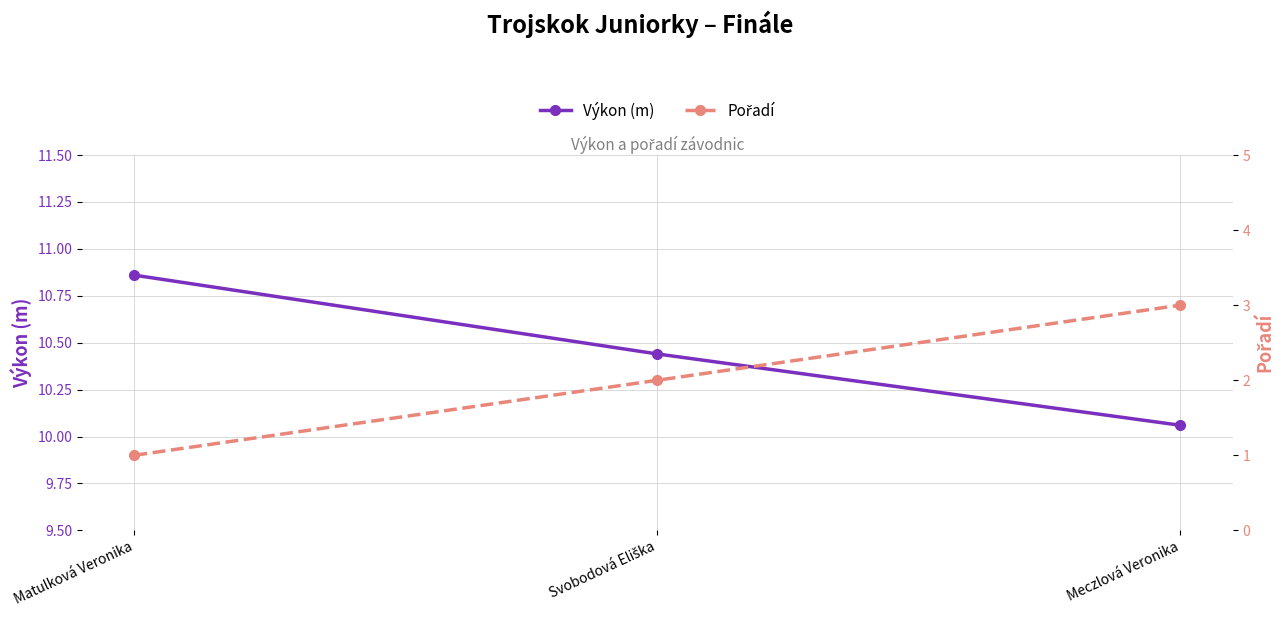

Which series has the widest spread of values?

Pořadí